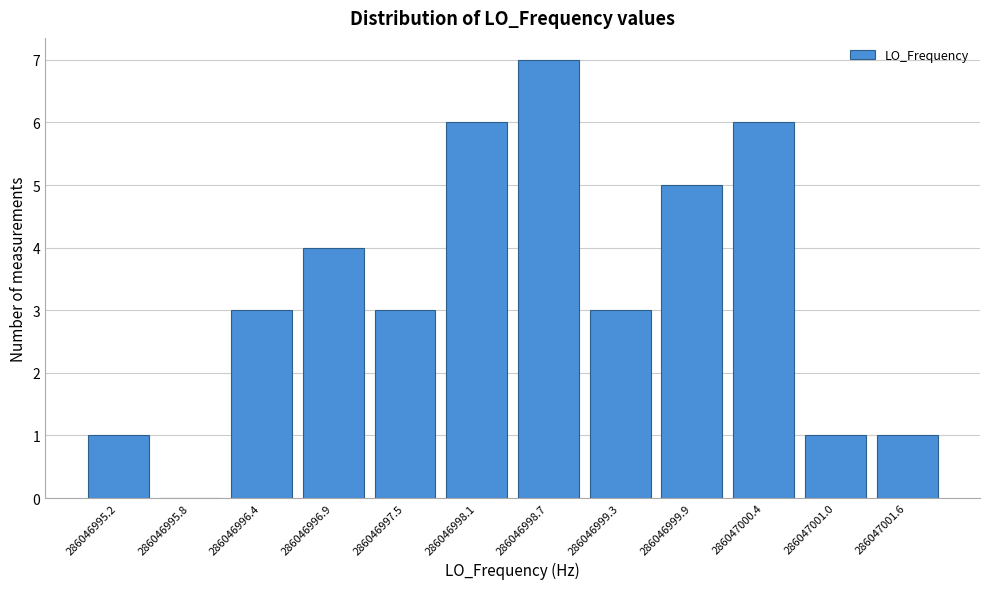

Reading right to left, list all the values displayed in this chart.

286047001.6=1	286047001.0=1	286047000.4=6	286046999.9=5	286046999.3=3	286046998.7=7	286046998.1=6	286046997.5=3	286046996.9=4	286046996.4=3	286046995.8=0	286046995.2=1